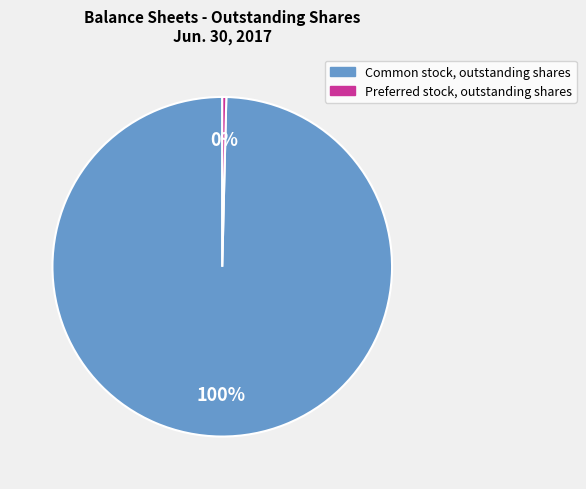

How many slices are in this pie chart?

2